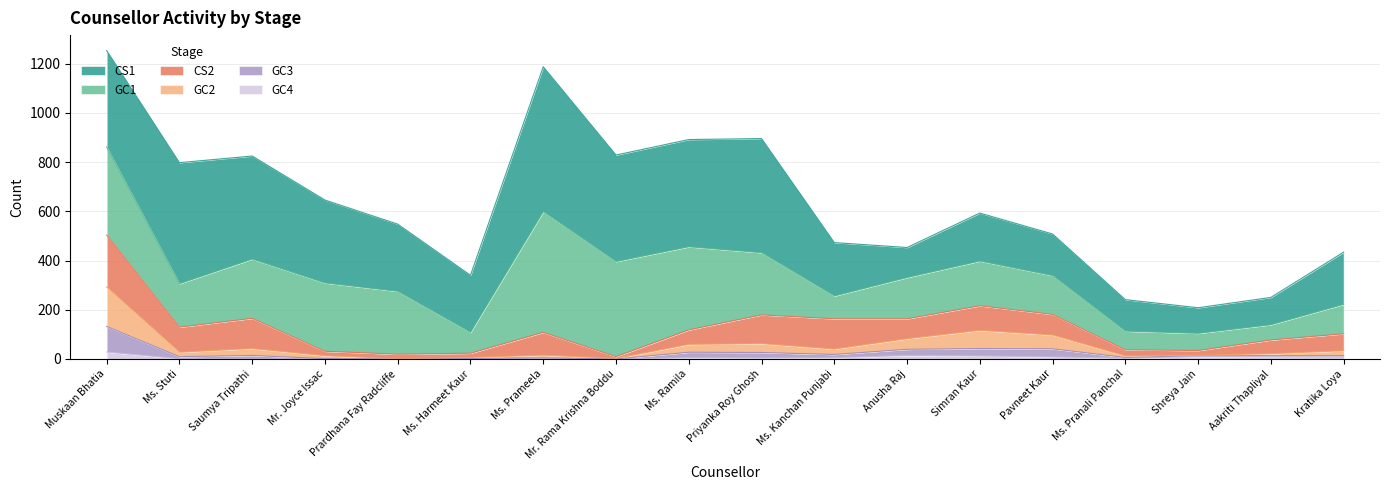

What is the label of the 10th point from the left?

Priyanka Roy Ghosh